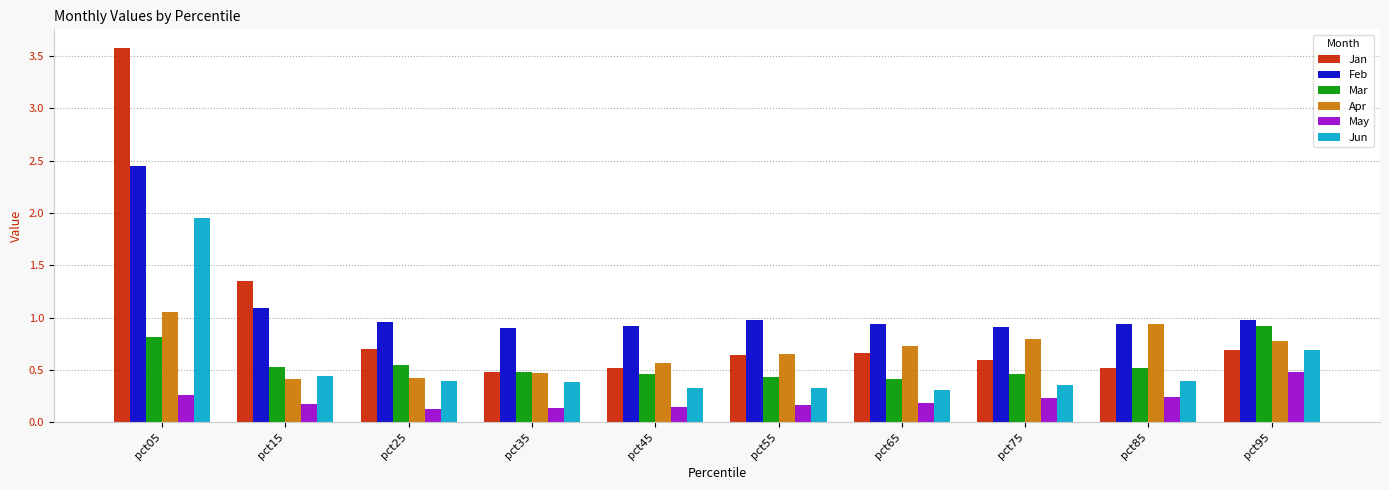

Between pct25 and pct55, which series saw the biggest shift?

Apr